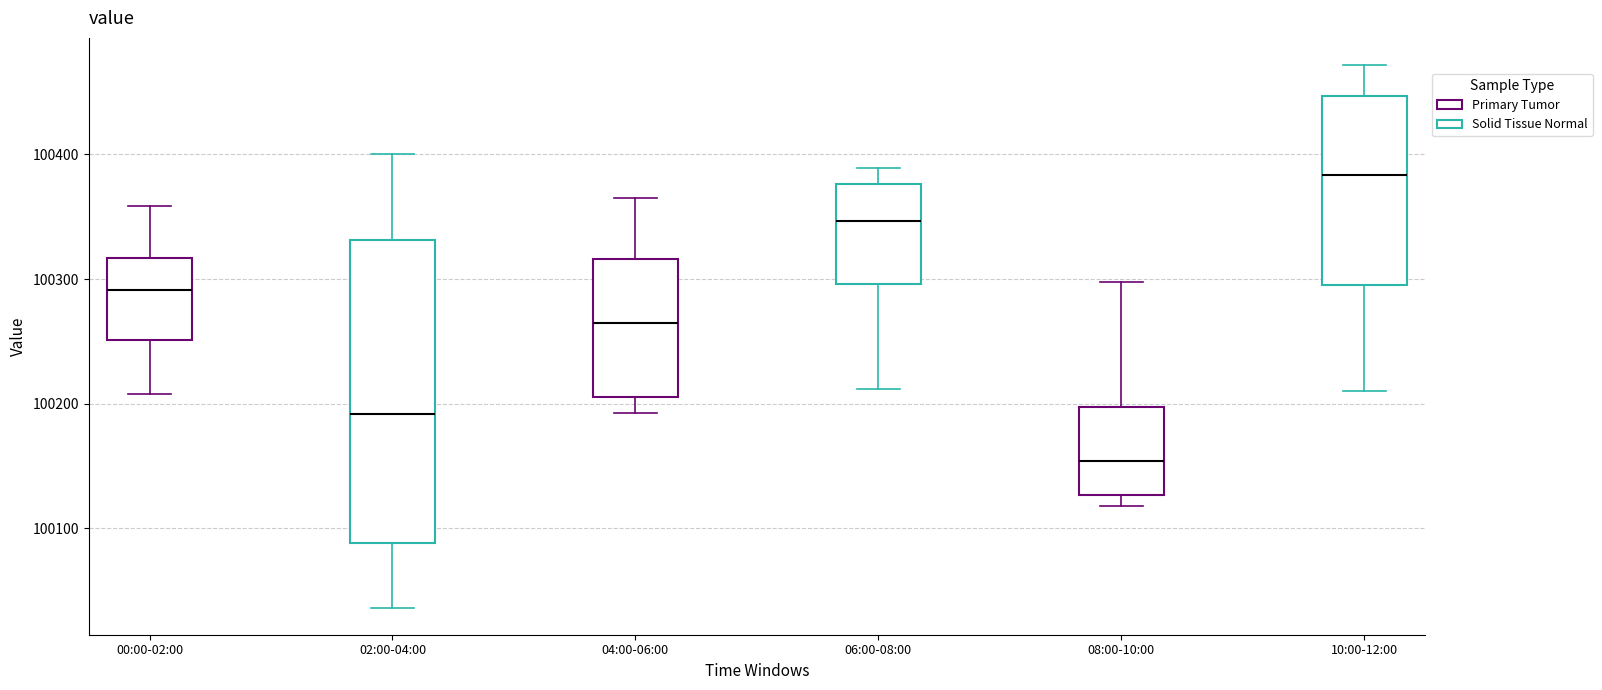

Which box has the highest median line?

10:00-12:00